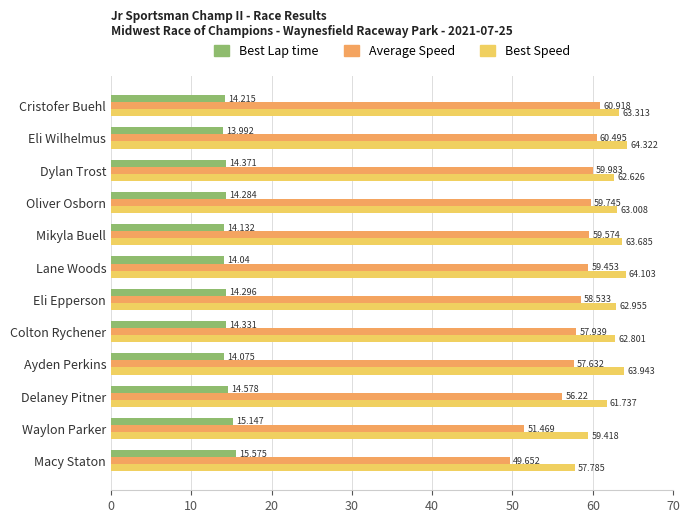

List the series in order of their peak value, highest first.

Best Speed, Average Speed, Best Lap time